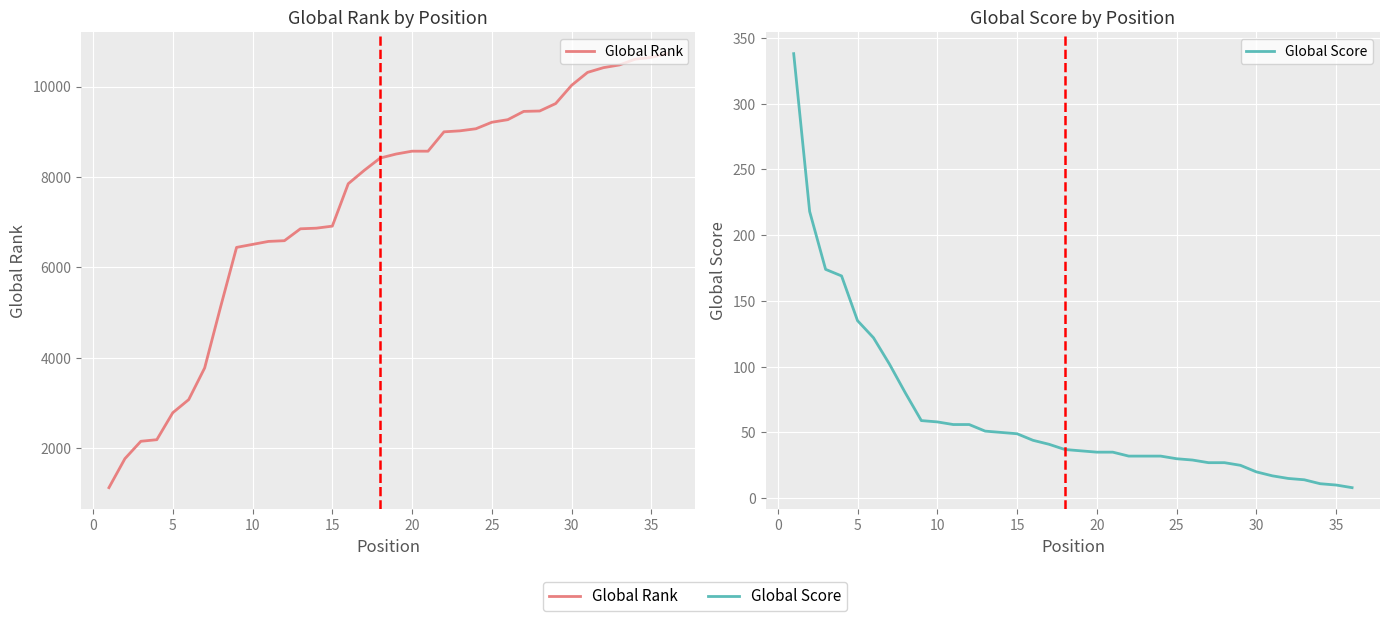

Which series has the largest range (max minus min)?

Global Rank